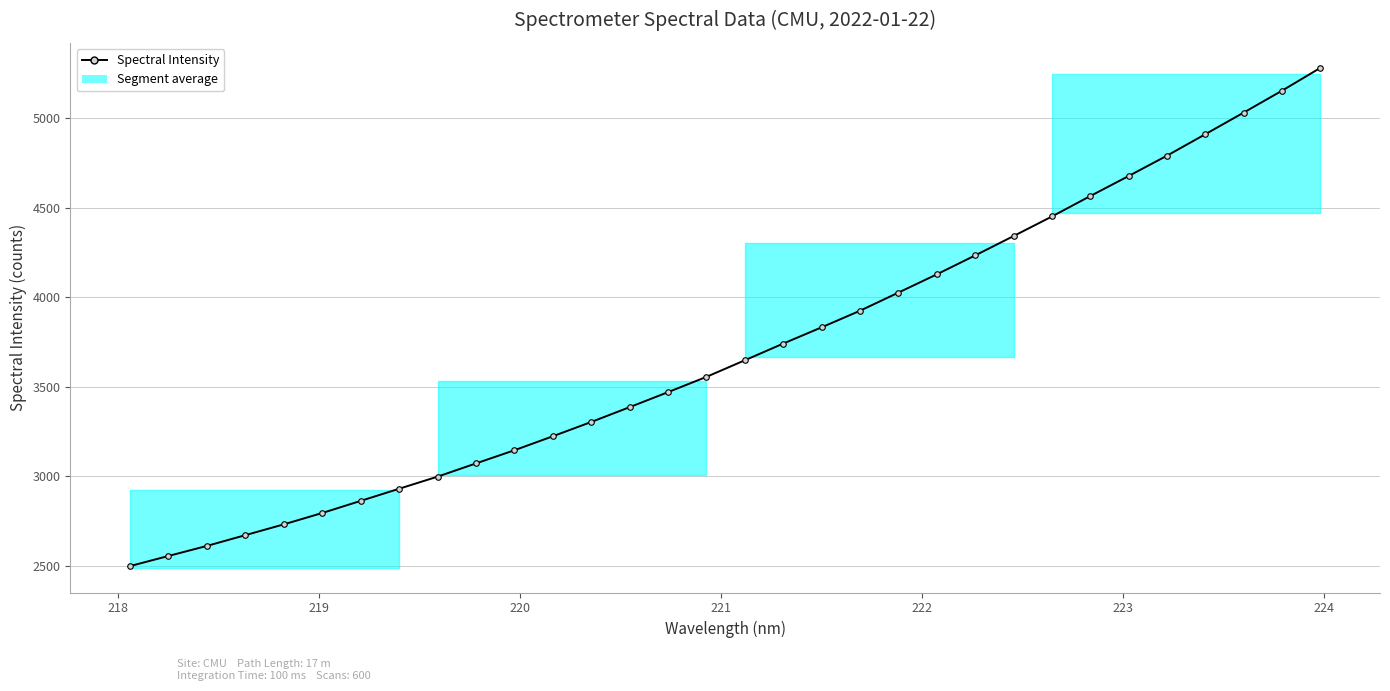

Count the number of values greater than 3646.

16